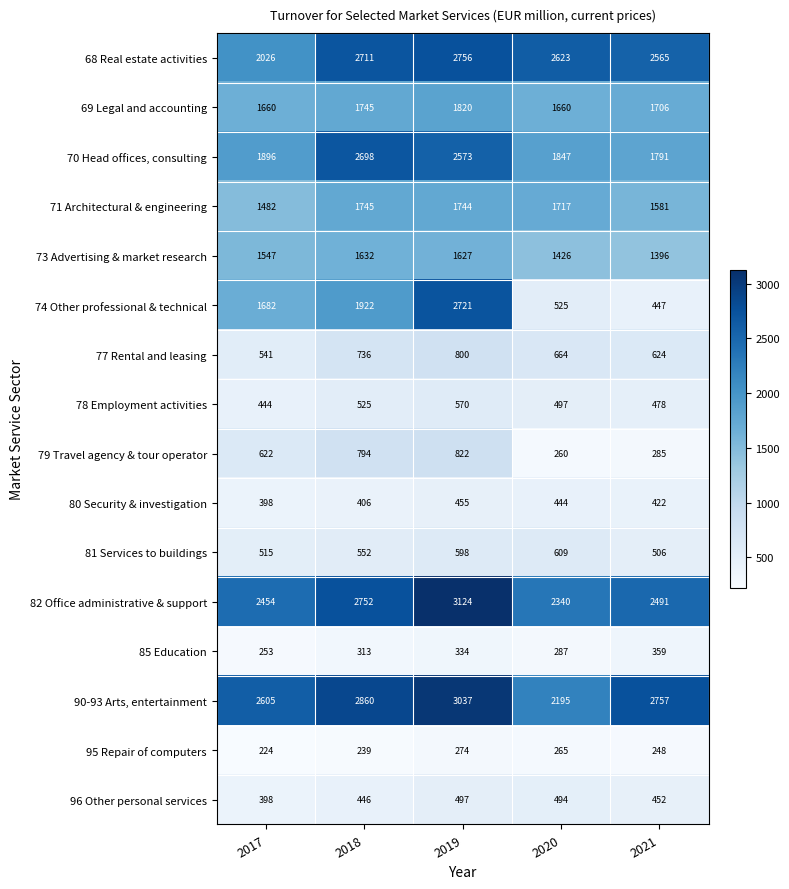

Which label corresponds to the largest value in the chart?

2019